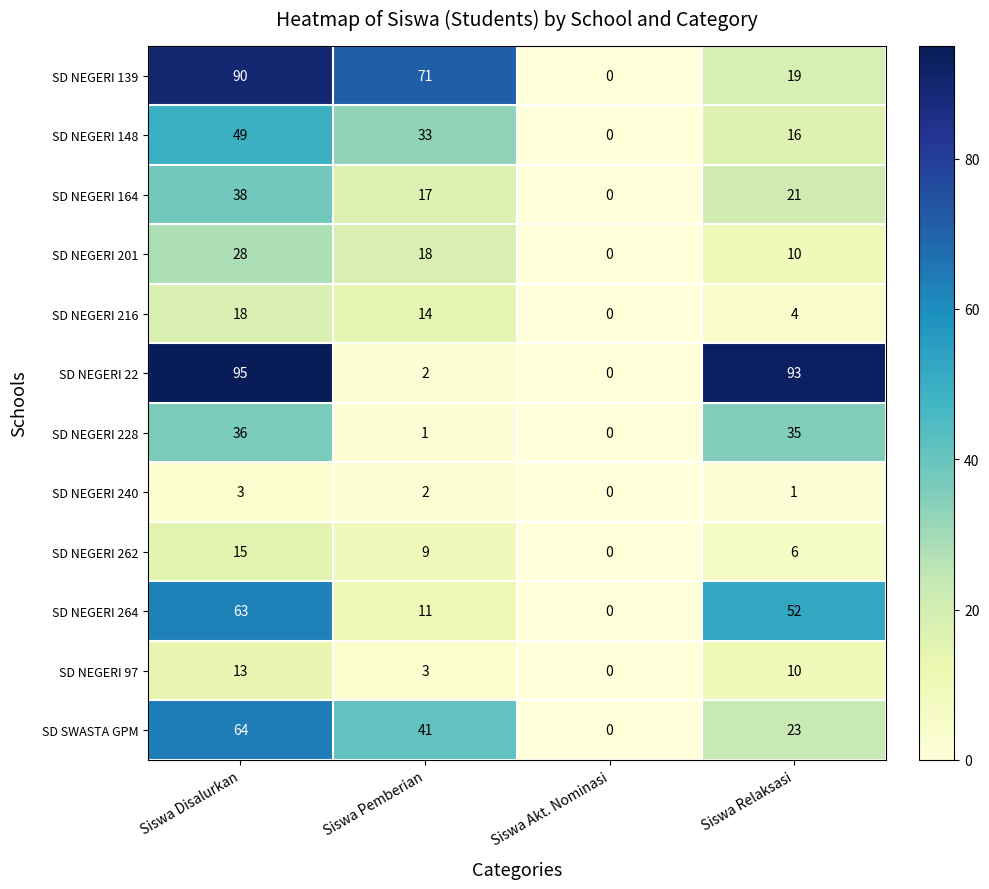

Count the number of categories in the chart.

4